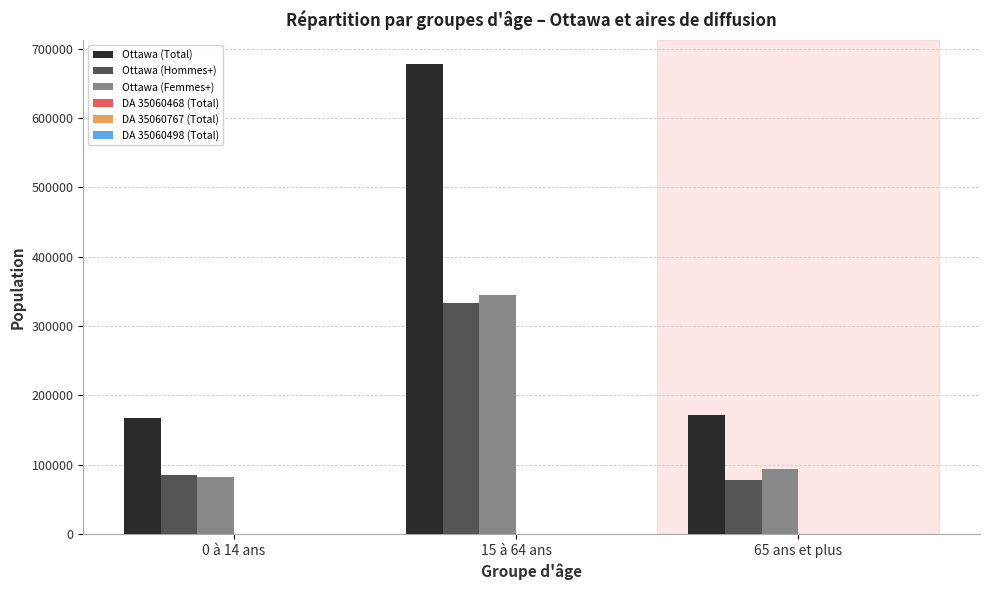

Are the bars horizontal?

No